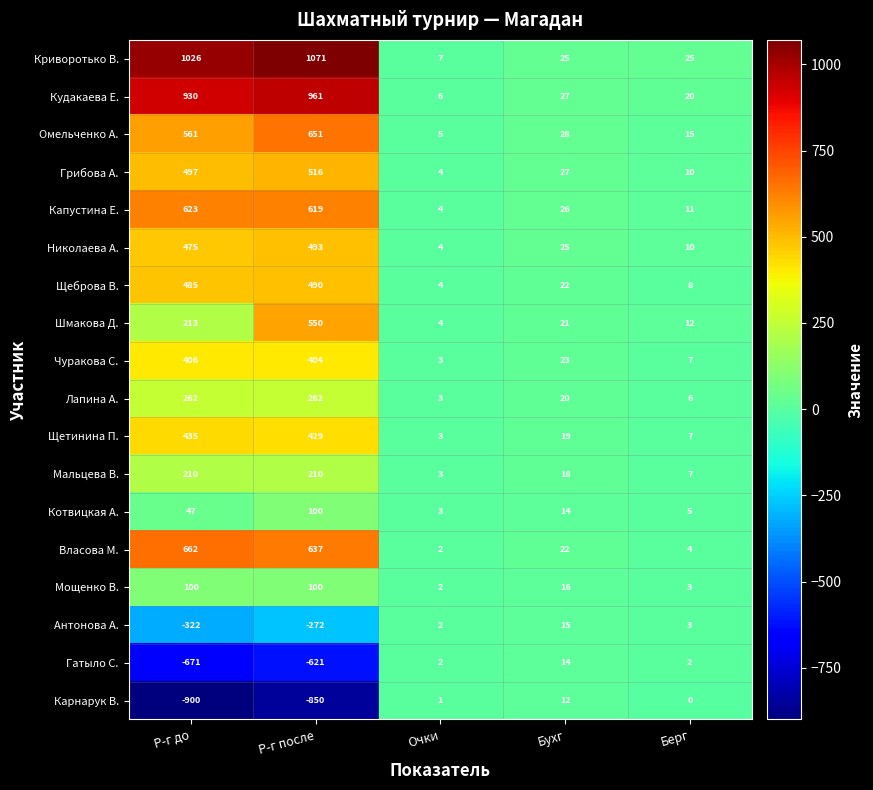

How many values in the Шмакова Д. series are below 21?

2